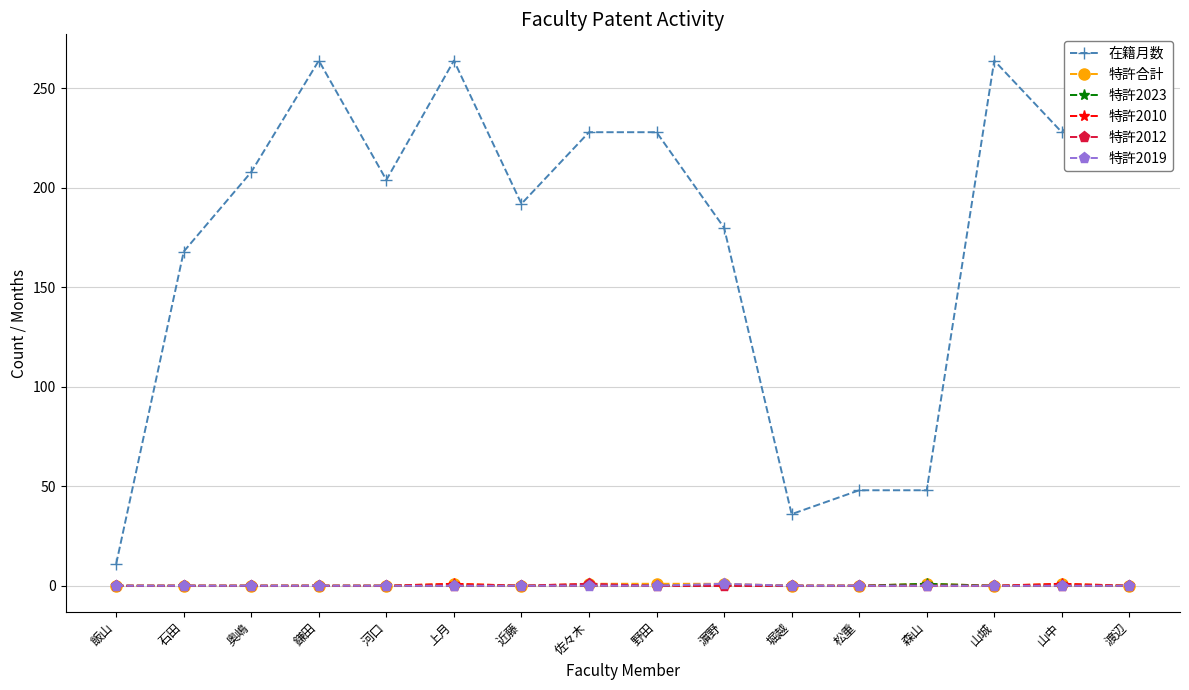

How many 特許2010 values are between 0 and 1?

16